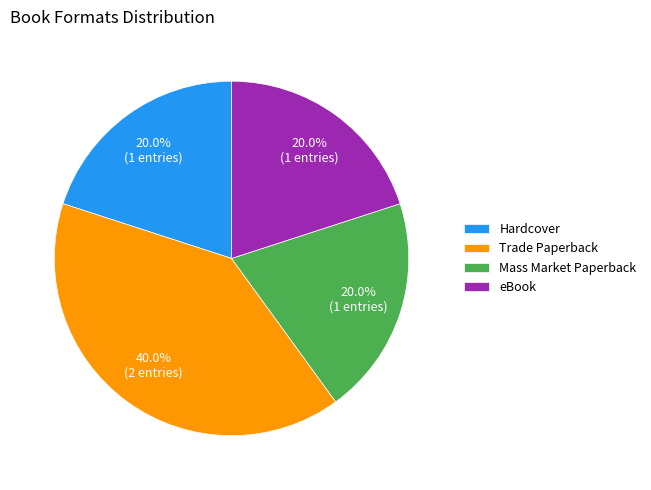

True or false: Trade Paperback accounts for 40% of the total.

True